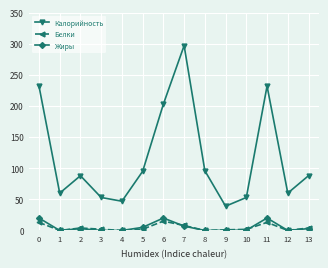

At which label is Калорийность closest to 168?

6